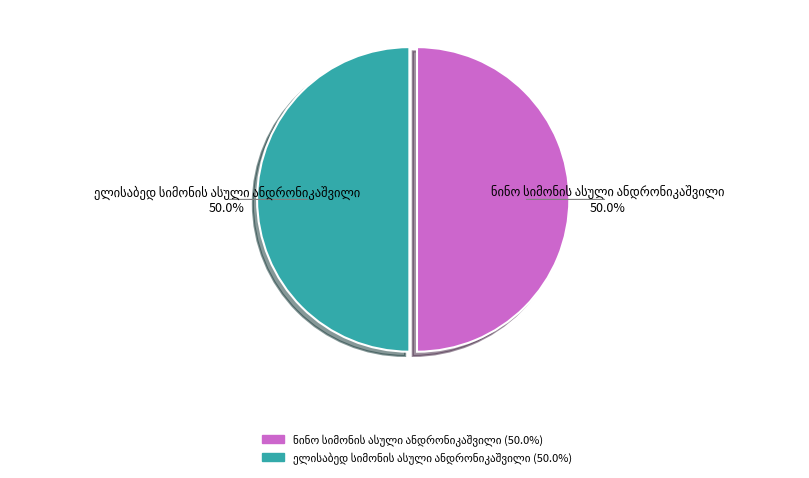

How many slices are in this pie chart?

2